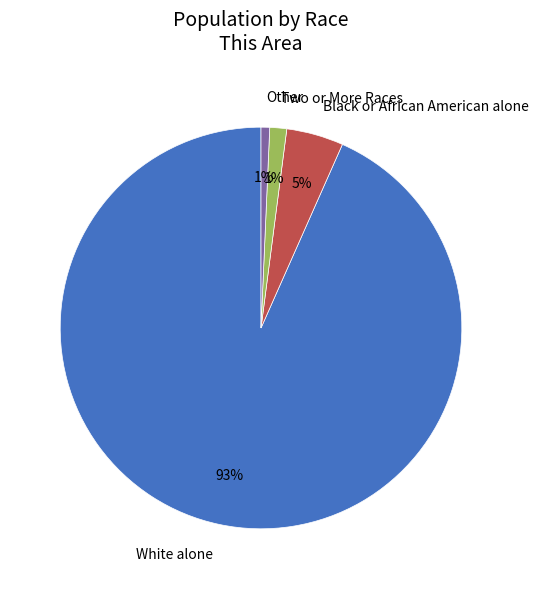

To the nearest percent, what is the combined percentage of Two or More Races and Other?

2%